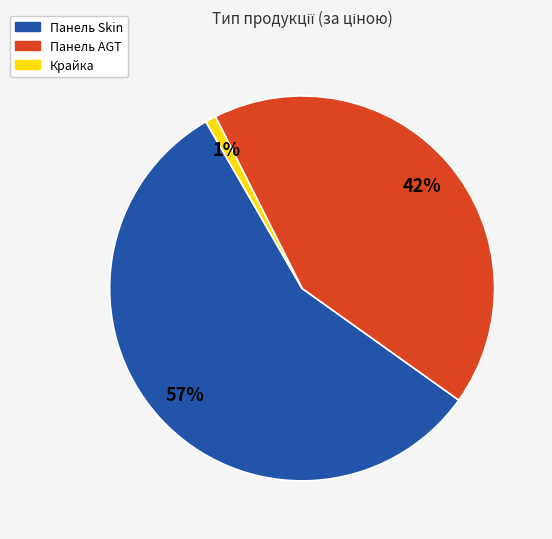

The Панель Skin slice represents 57% of the pie. True or false?

True